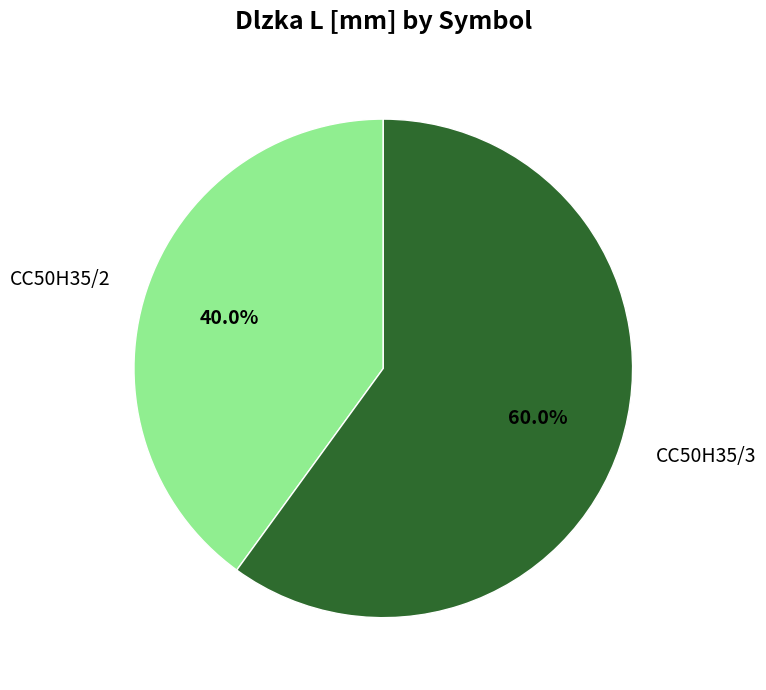

Is CC50H35/3 the majority of the pie?

Yes